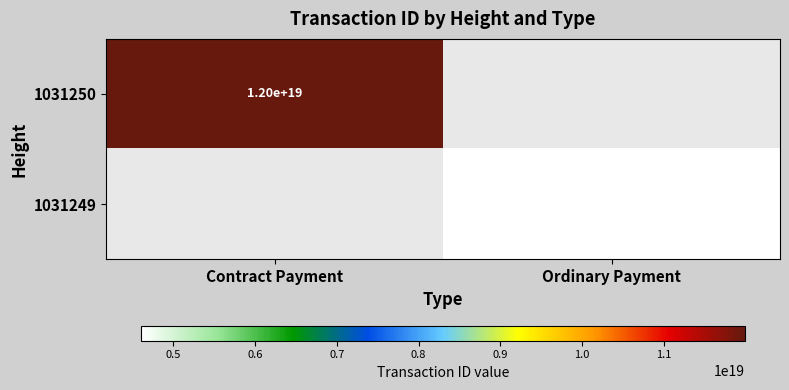

Is it true that 1031250 equals 15751144015721046016 at Contract Payment?

False